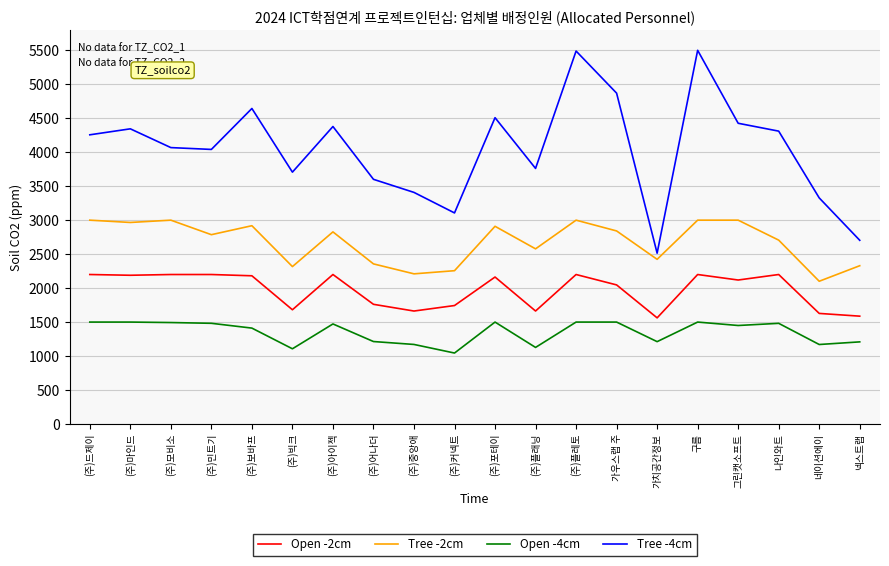

Is it true that Tree -2cm equals 2577.8 at (주)플래닝?

True